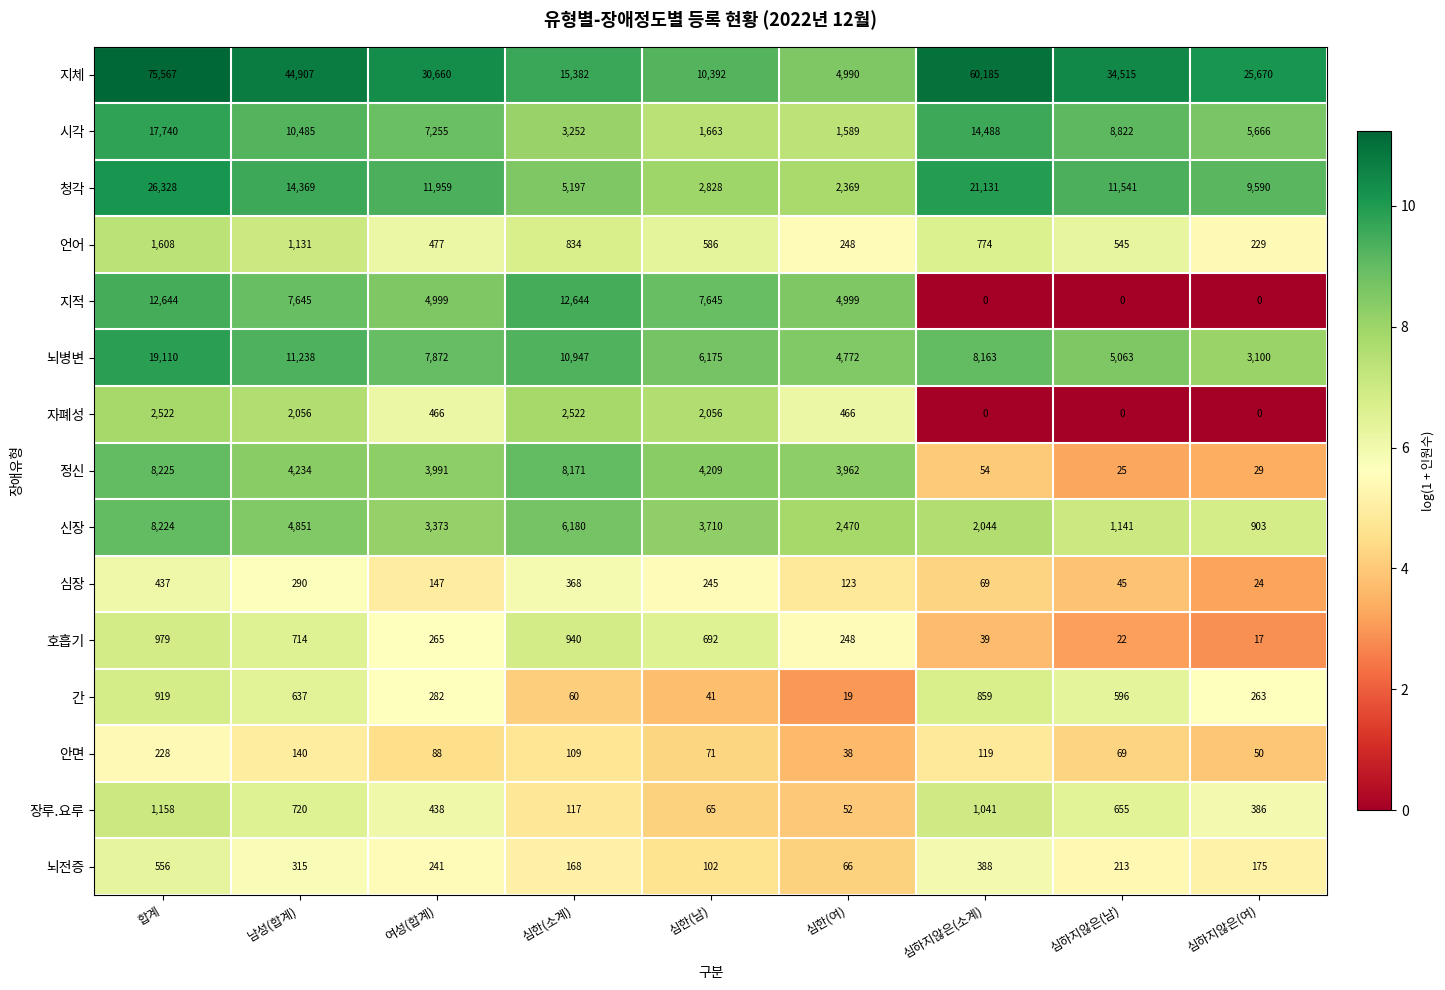

Is it true that 청각 equals 2259 at 심한(소계)?

False